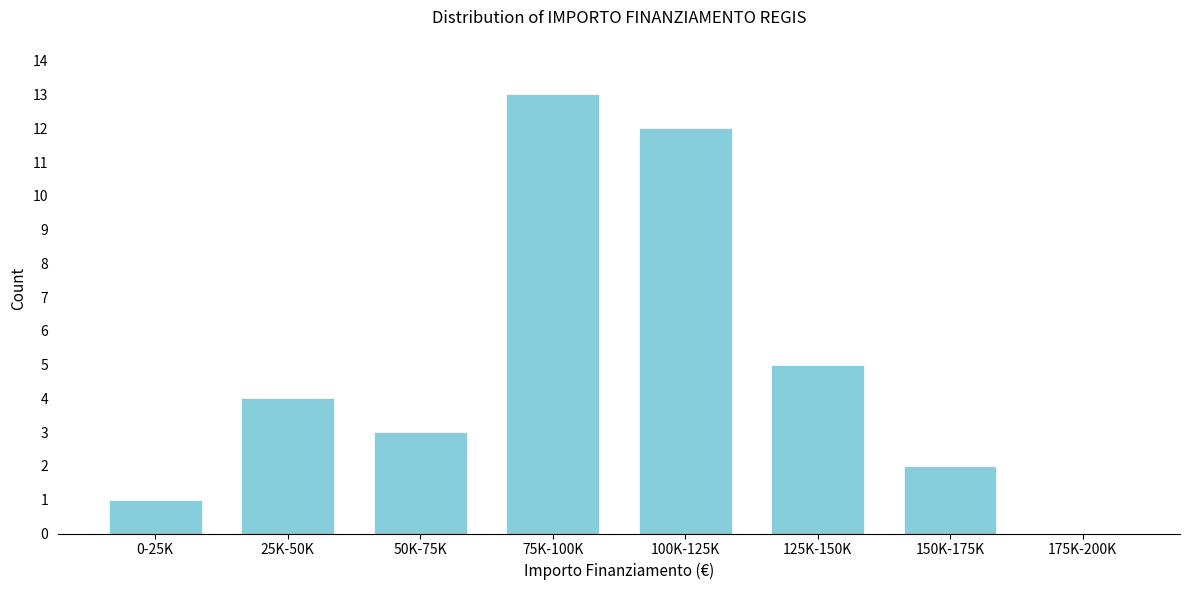

Reading left to right, list all the values displayed in this chart.

0-25K=1	25K-50K=4	50K-75K=3	75K-100K=13	100K-125K=12	125K-150K=5	150K-175K=2	175K-200K=0